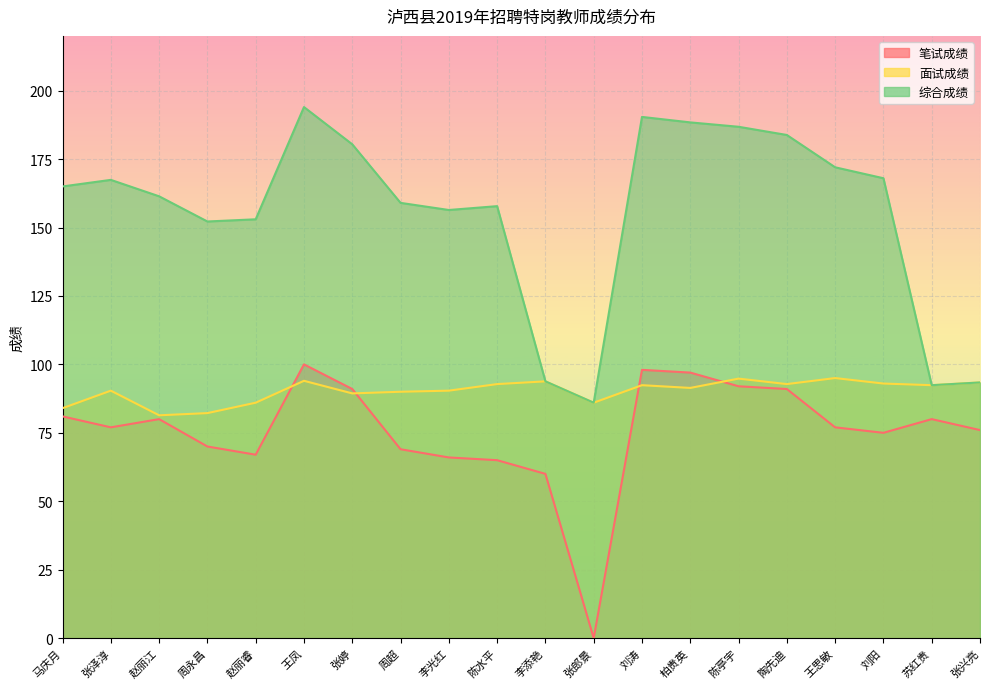

True or false: 面试成绩 and 综合成绩 cross at least once.

False